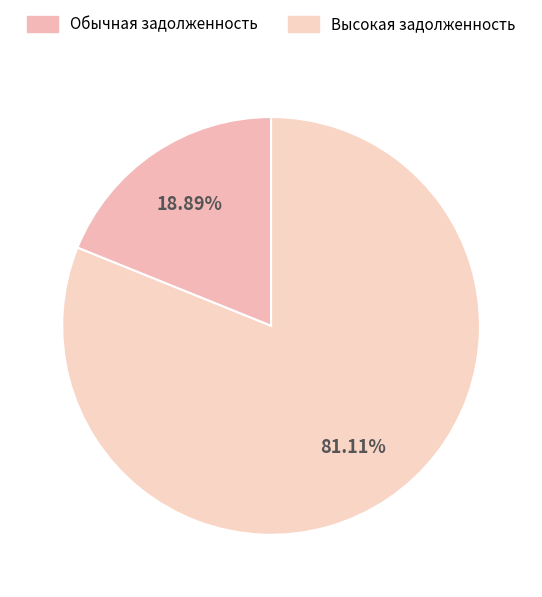

To the nearest percent, what is the difference between the largest and smallest slice percentages?

62%